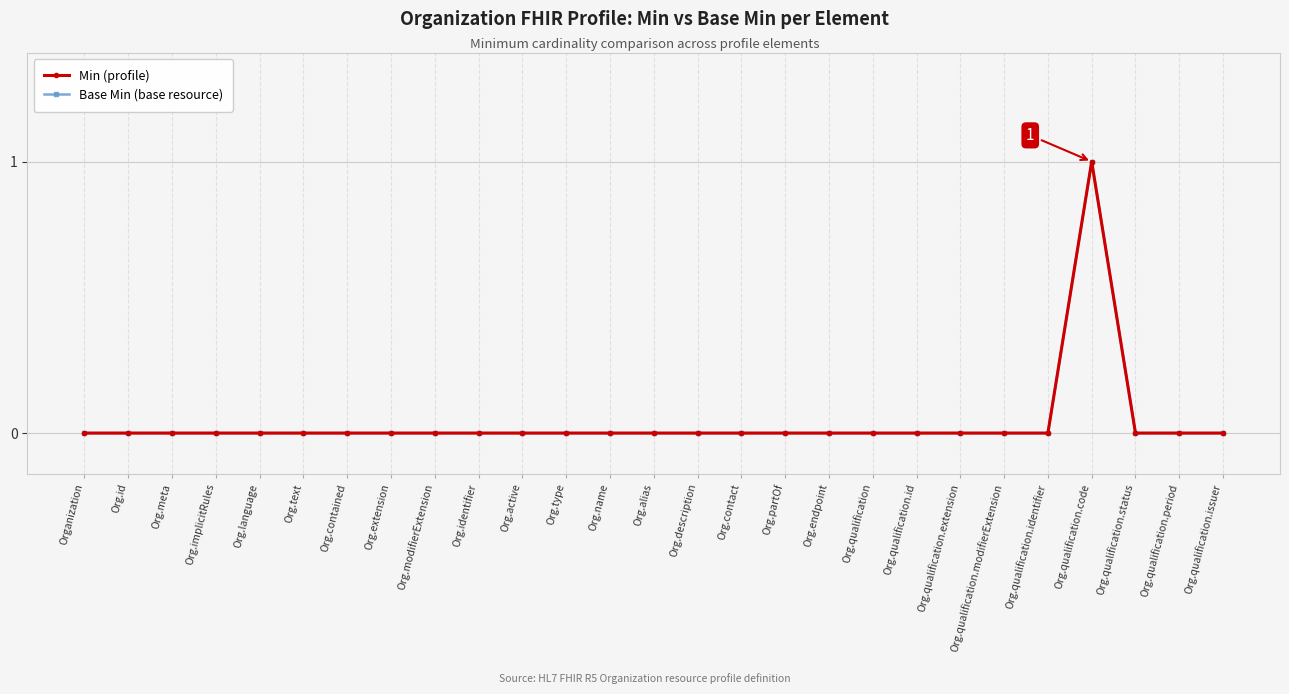

Does the chart display data point markers on the line(s)?

Yes